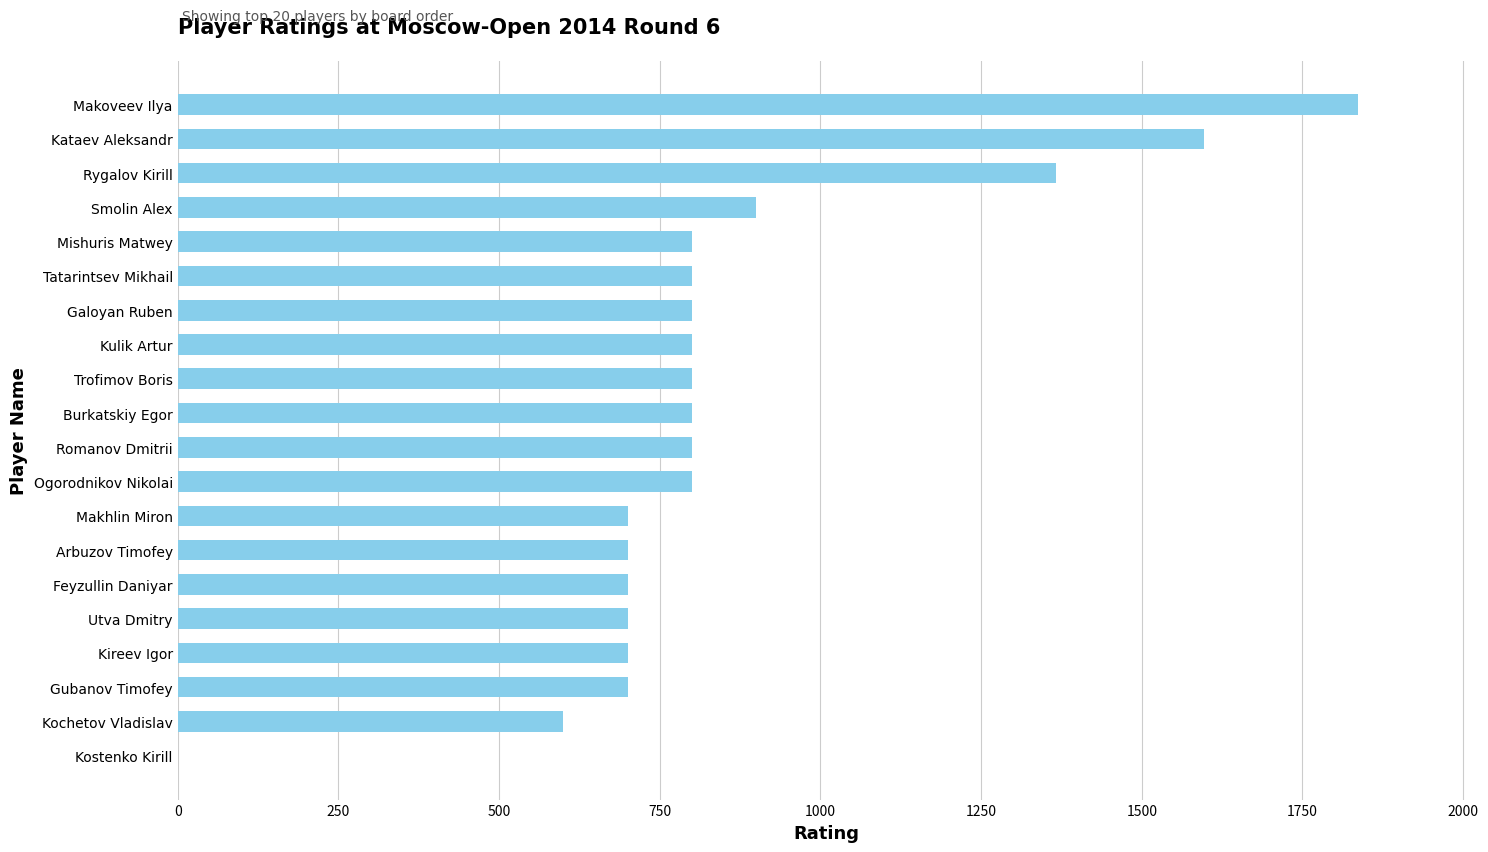

What is the greatest value displayed?

1836